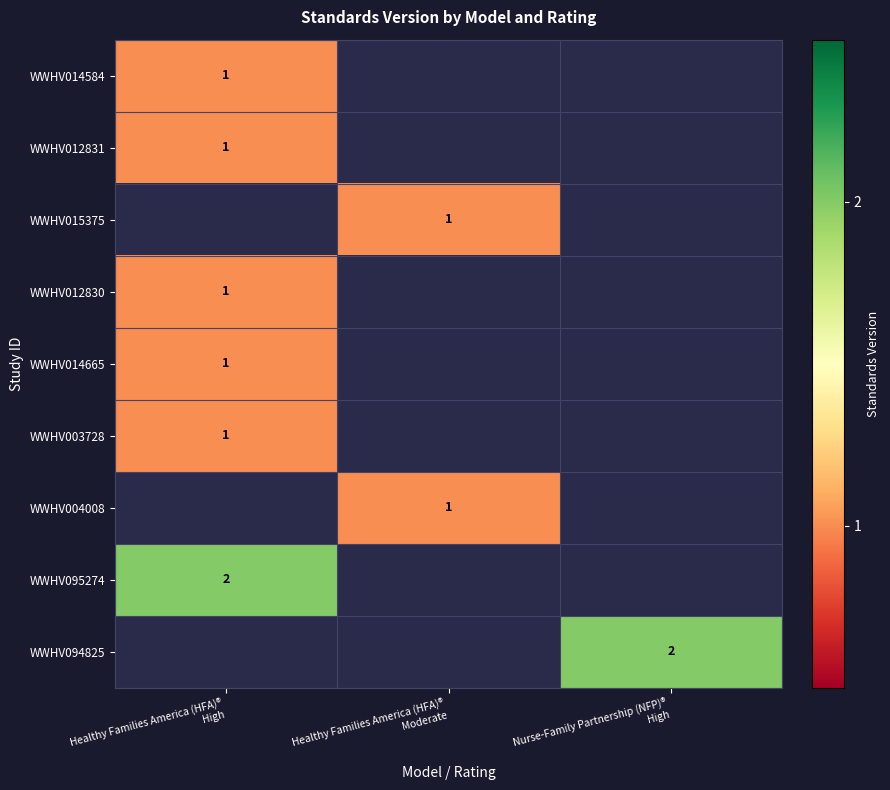

What is the highest value of the WWHV003728 series?

1.0